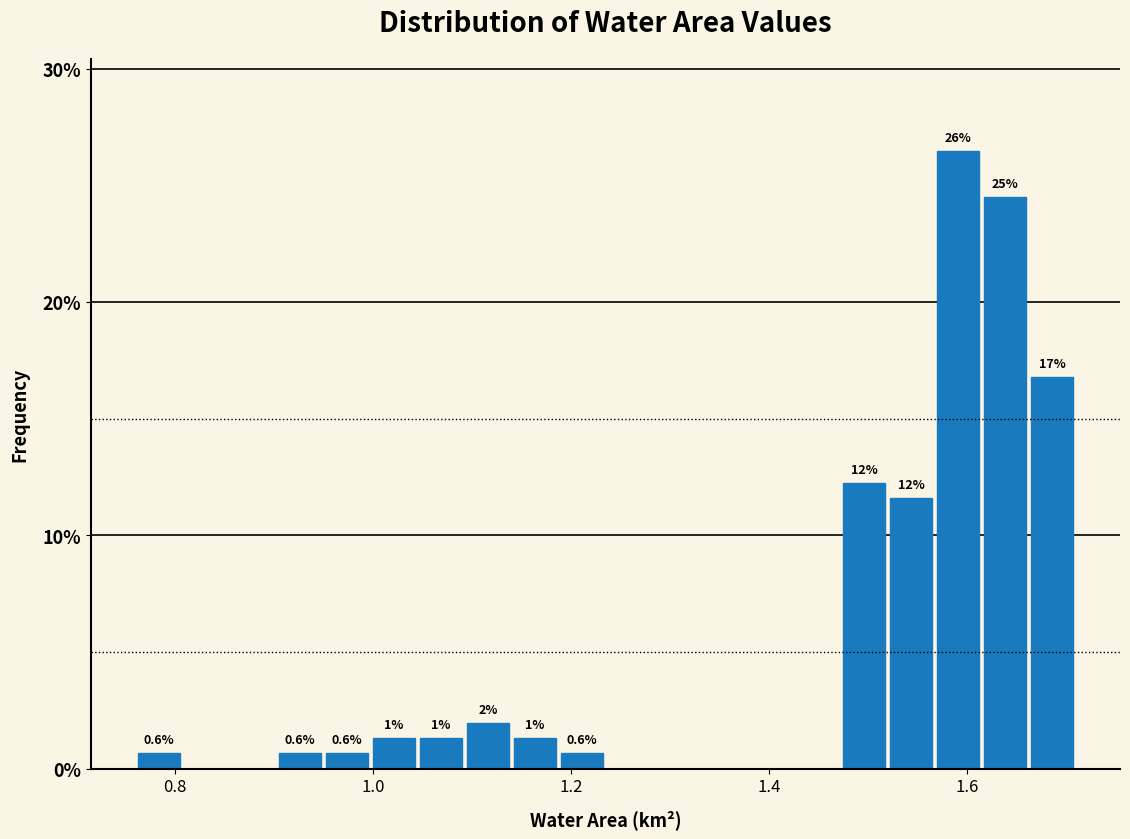

Around what value on the x-axis is the tallest bar? Give the approximate position of its centre, as read against the axis.

1.60